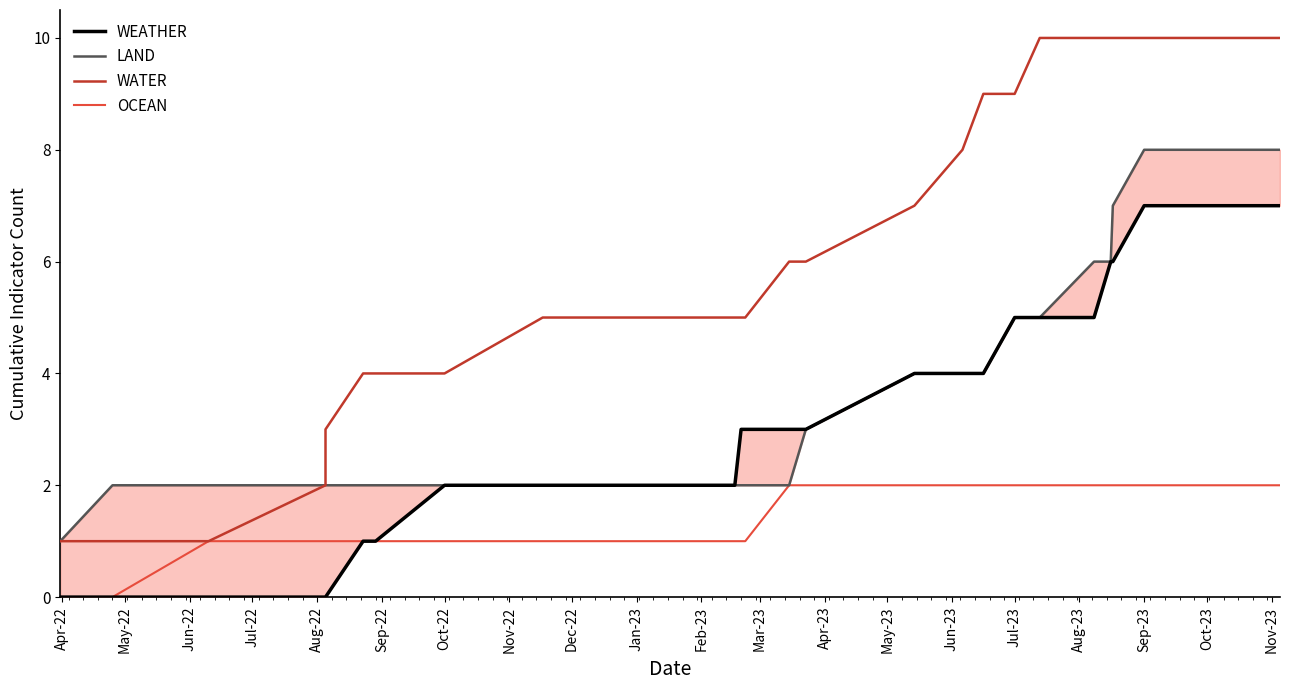

What is the average value of the WATER series?

6